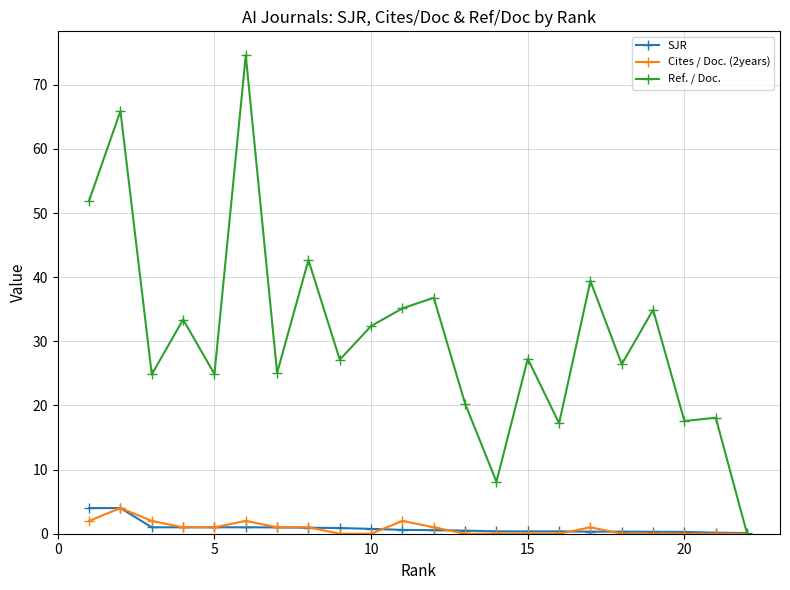

What is the value of the Ref. / Doc. point at the 7th from the left?

25.1